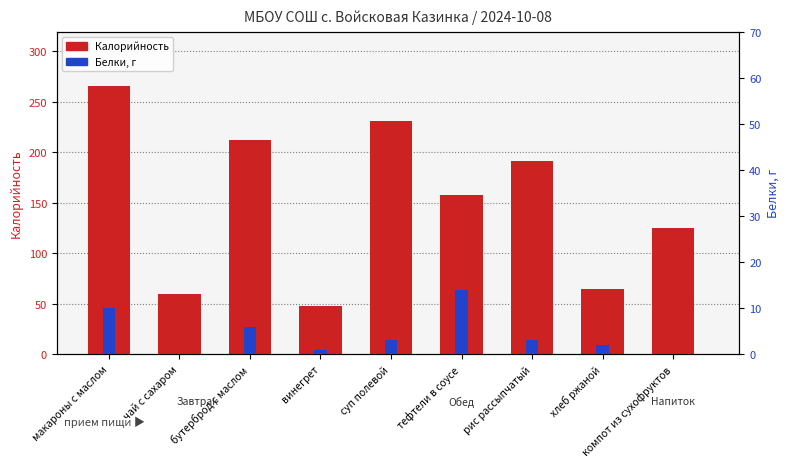

True or false: Калорийность has a value of 65 at хлеб ржаной.

True